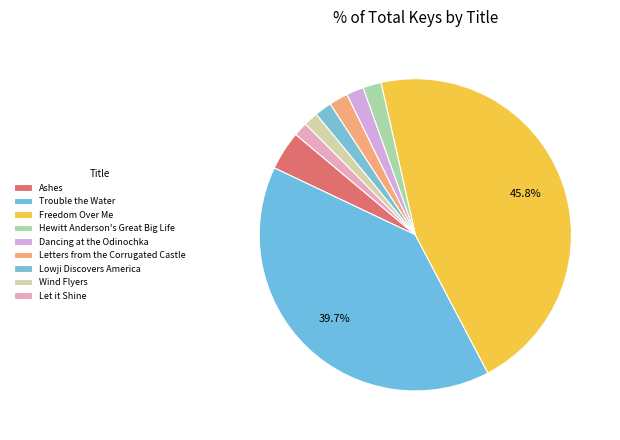

How many slices are in this pie chart?

9